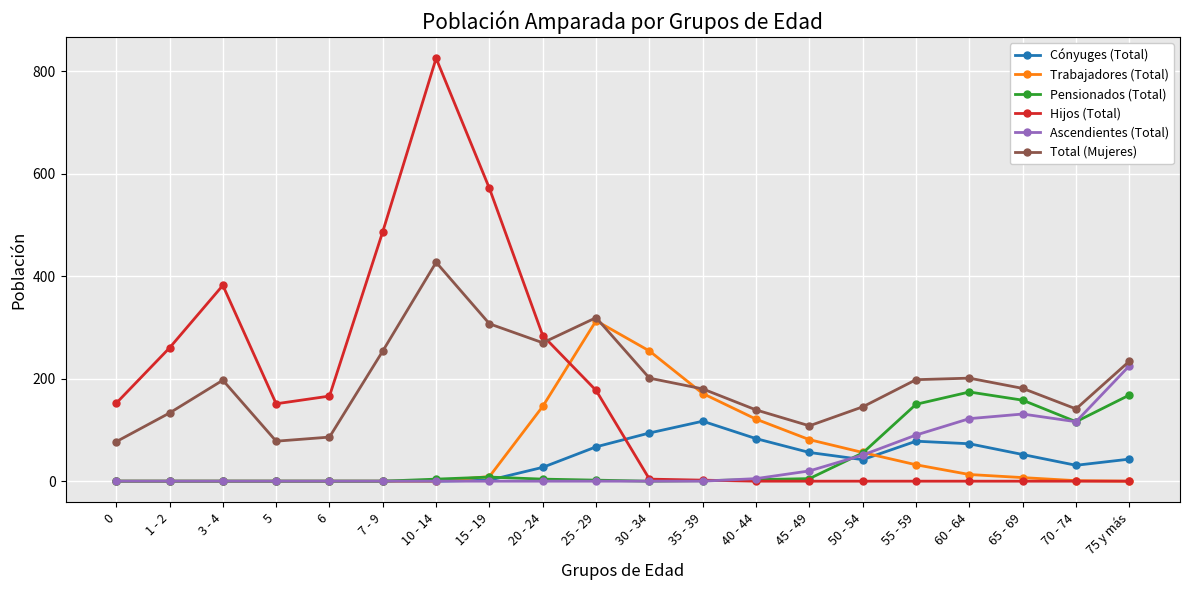

What is the label of the 17th point from the right?

5